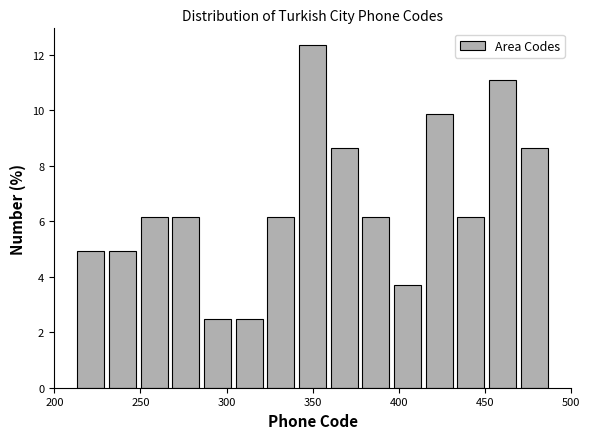

Read against the x-axis, roughly where is the centre of the tallest bar?

350